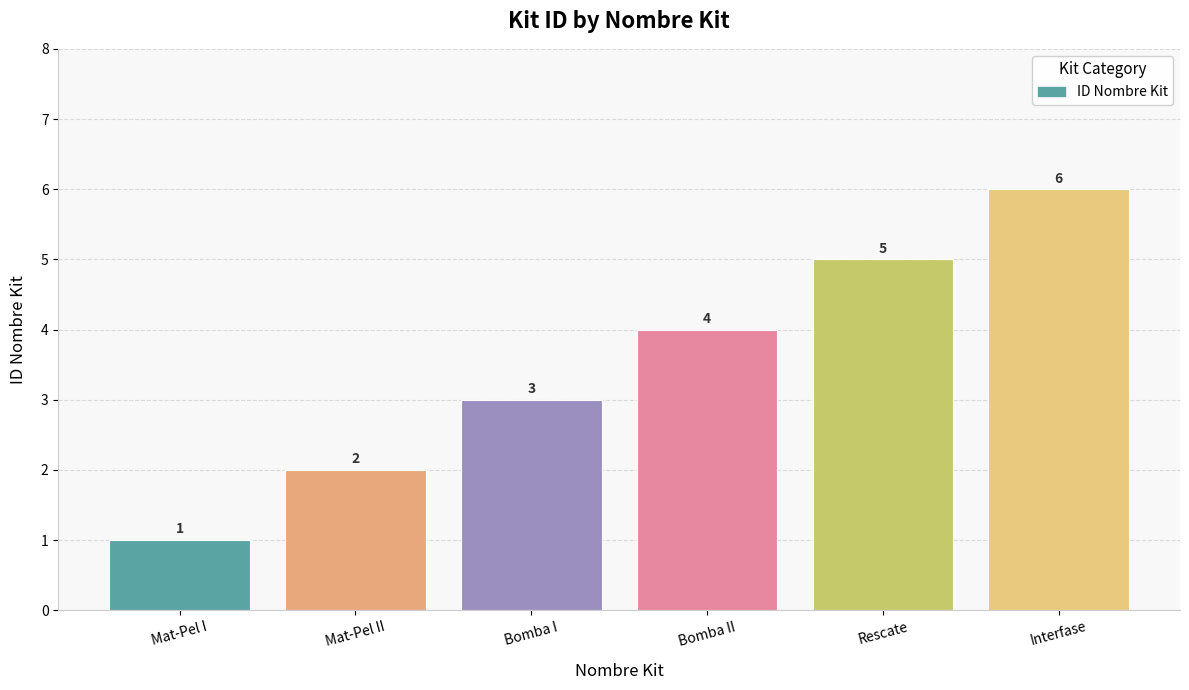

What is the value of the 3rd bar from the left?

3